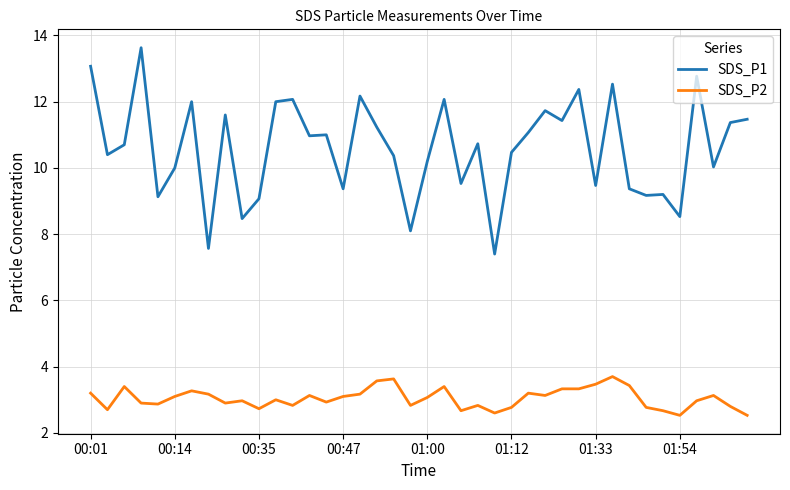

What is the greatest value displayed?

13.6